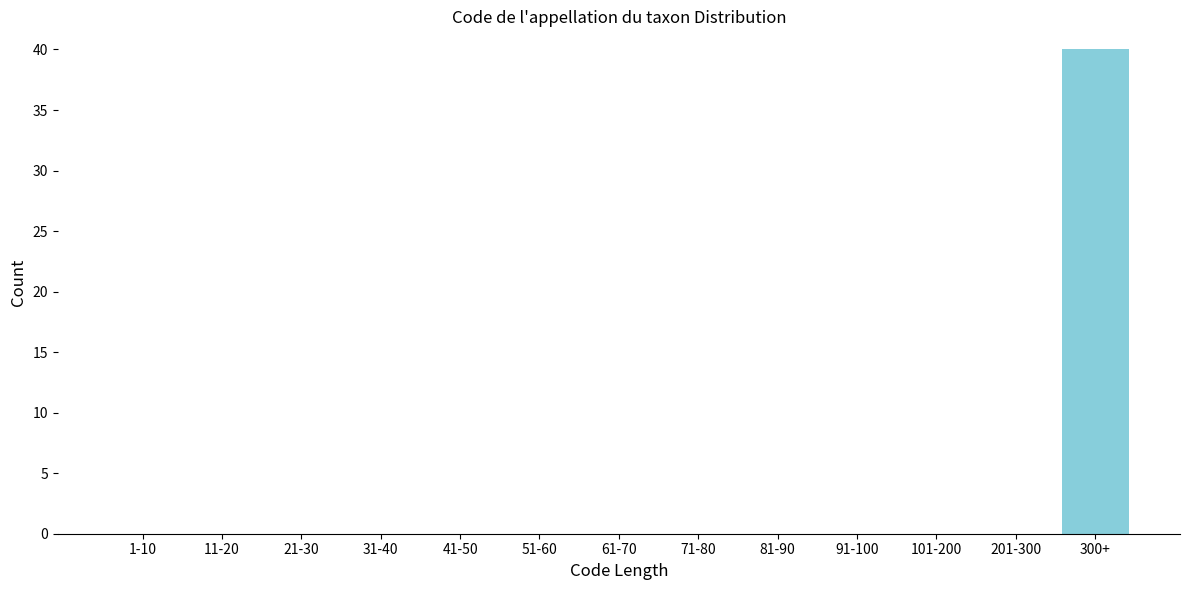

Reading left to right, what are all the values shown in this chart?

1-10=0	11-20=0	21-30=0	31-40=0	41-50=0	51-60=0	61-70=0	71-80=0	81-90=0	91-100=0	101-200=0	201-300=0	300+=40